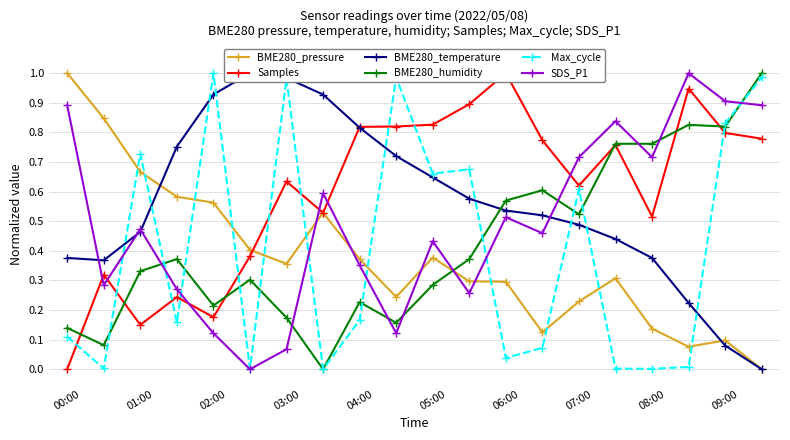

Does the chart have visible grid lines?

Yes